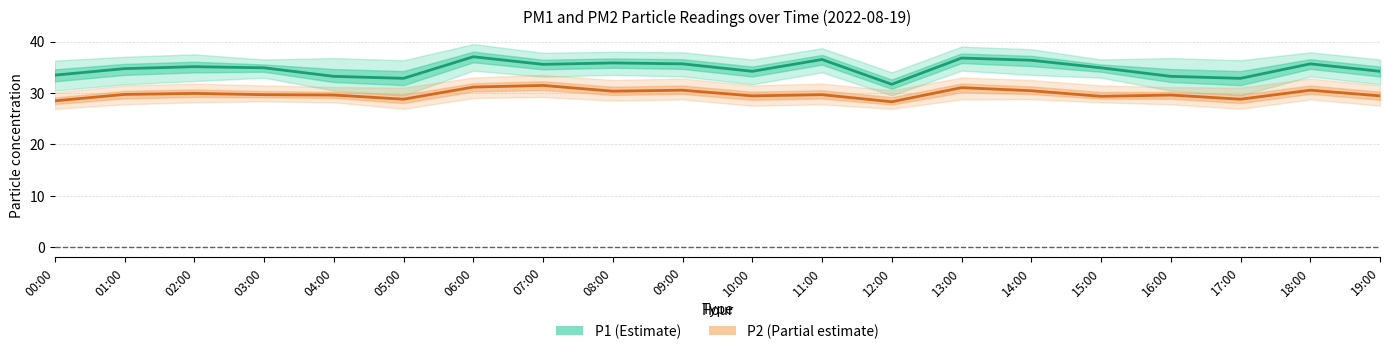

The value of P2 (Partial) at 05:00 is 28.8. True or false?

True